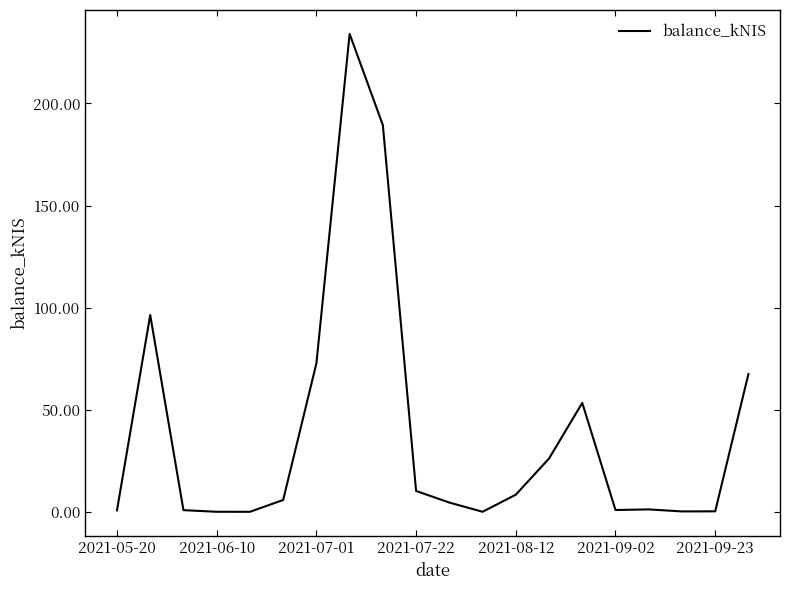

What is the greatest value displayed?

234.1